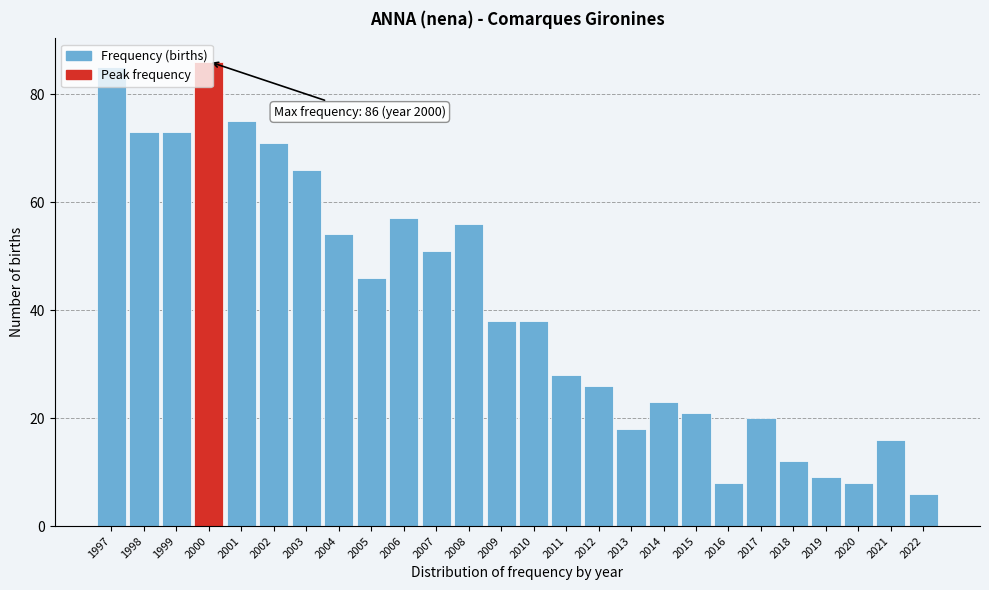

Is it true that the value at 2013 is 18?

True